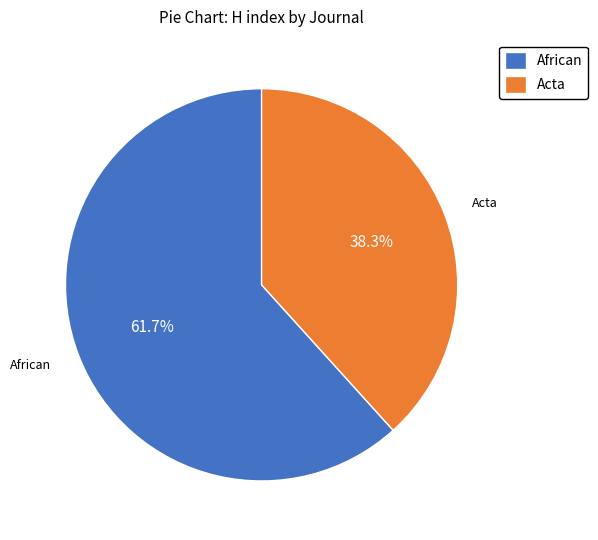

What is the largest slice in the pie chart?

African